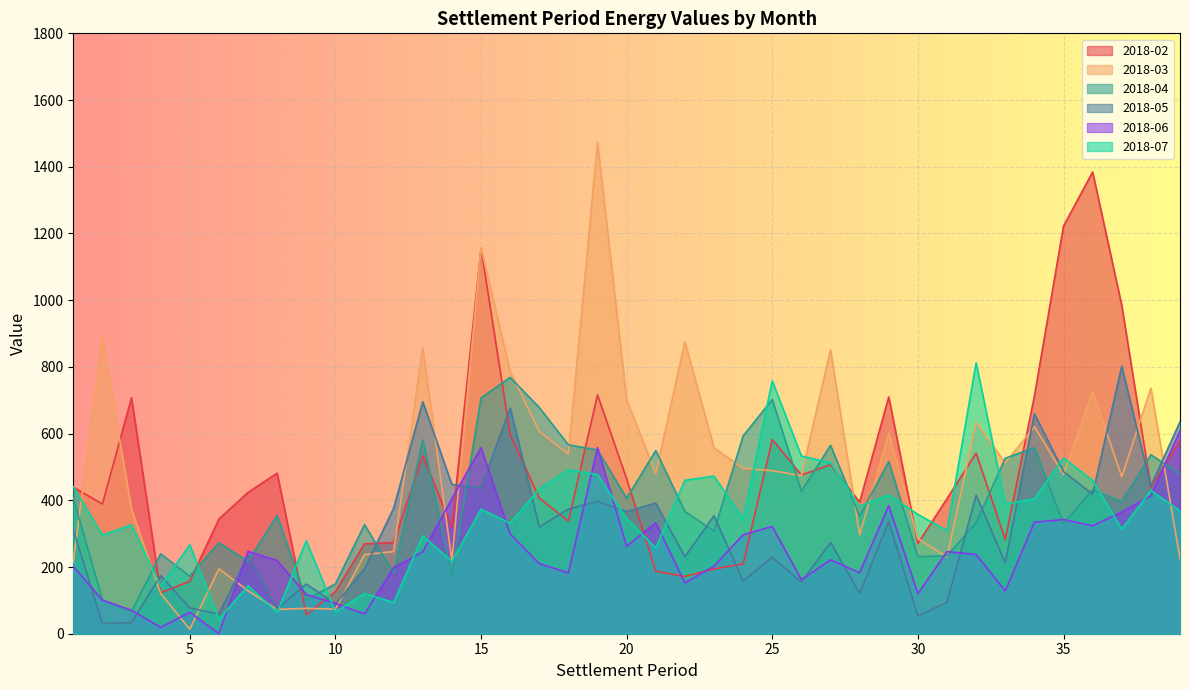

How many intersections are there between 2018-03 and 2018-07?

16